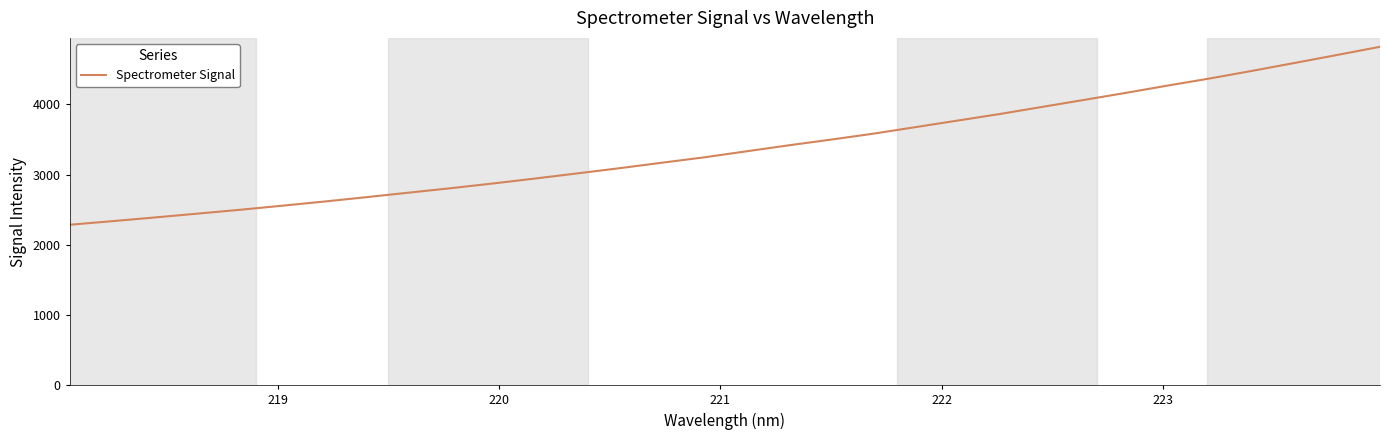

What is the difference between the maximum and minimum values?

2535.8